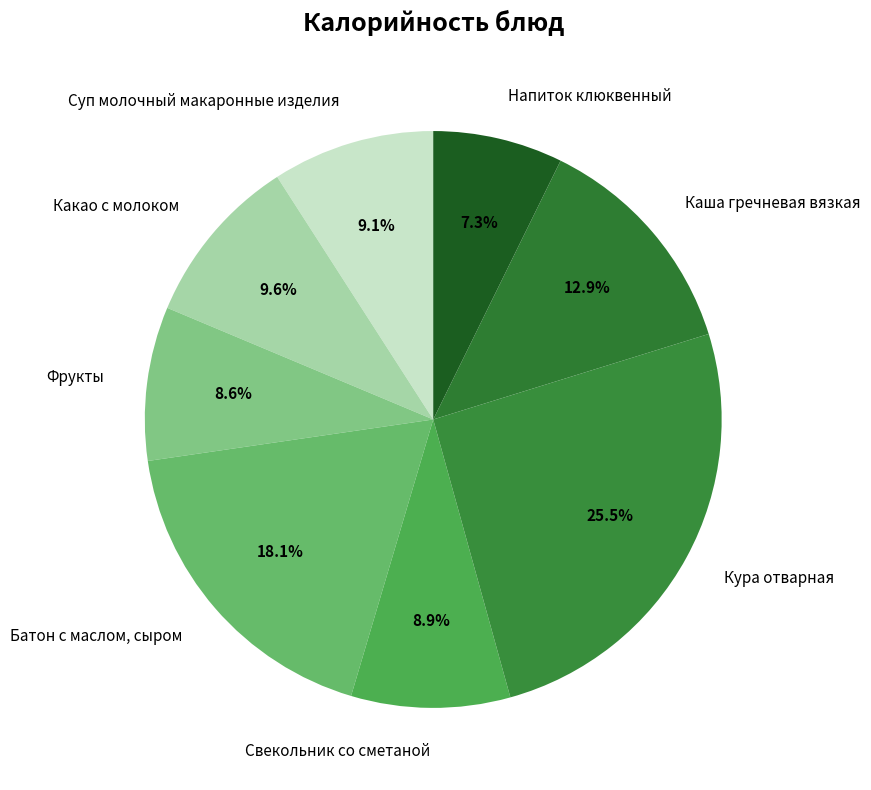

Count the number of slices in the pie.

8